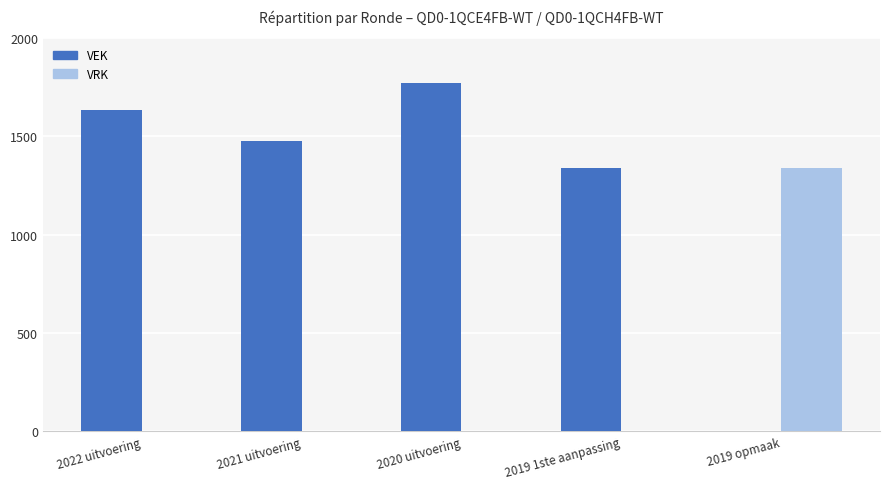

Reading left to right, extract all data points from this chart.

VEK: 1632	1477	1771	1340	0
VRK: 0	0	0	0	1340